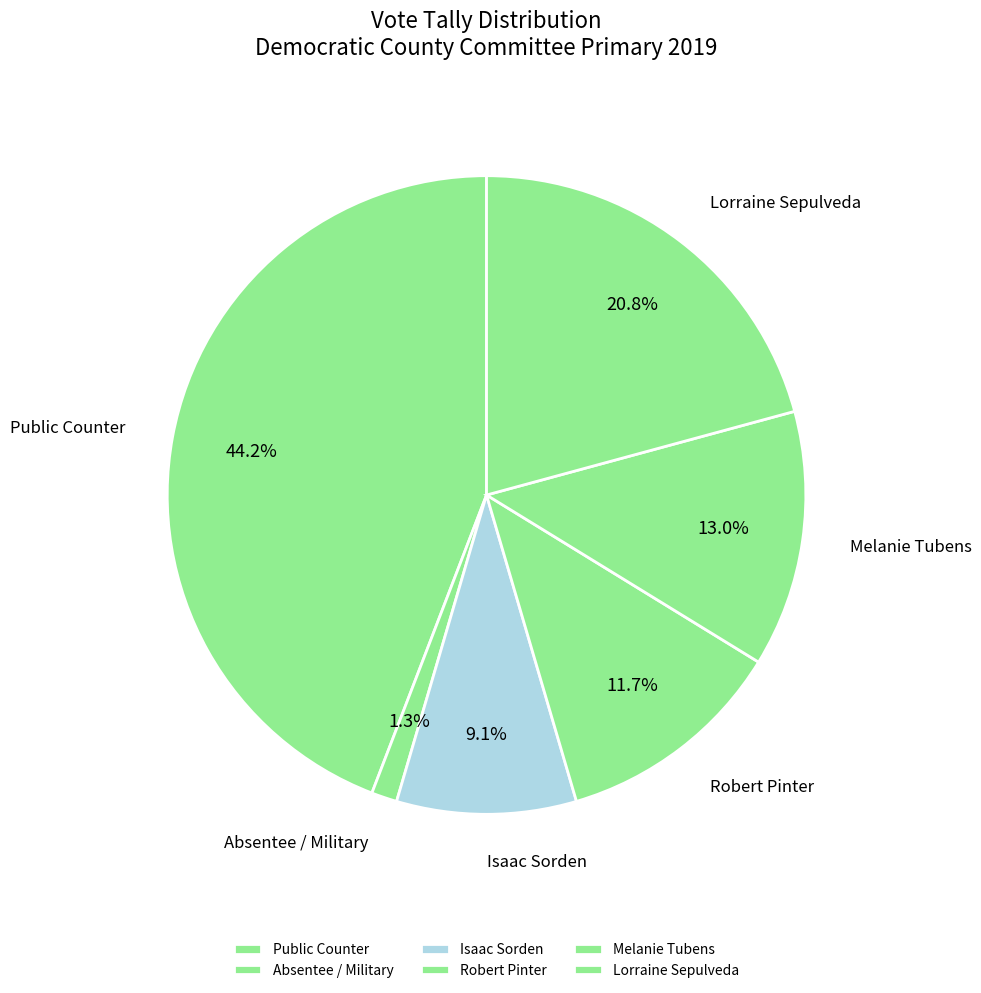

Which has a higher value, Isaac Sorden or Lorraine Sepulveda?

Lorraine Sepulveda